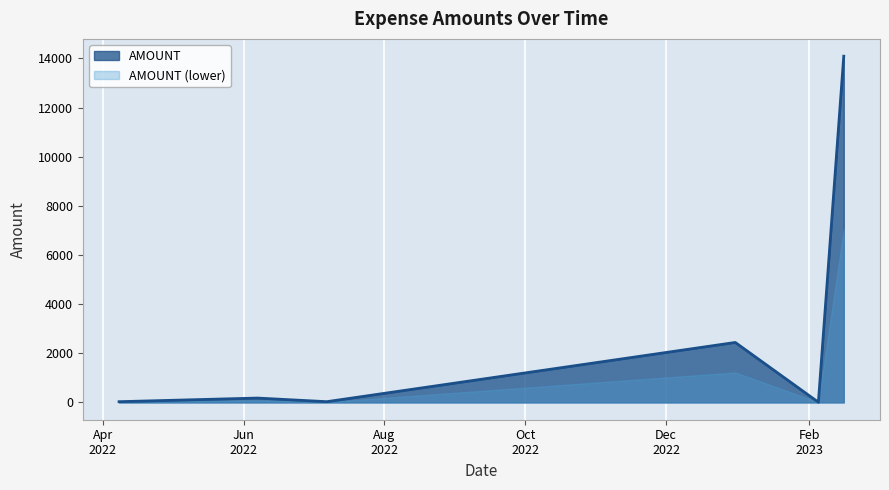

What is the label of the 6th point from the left?

2023-02-16